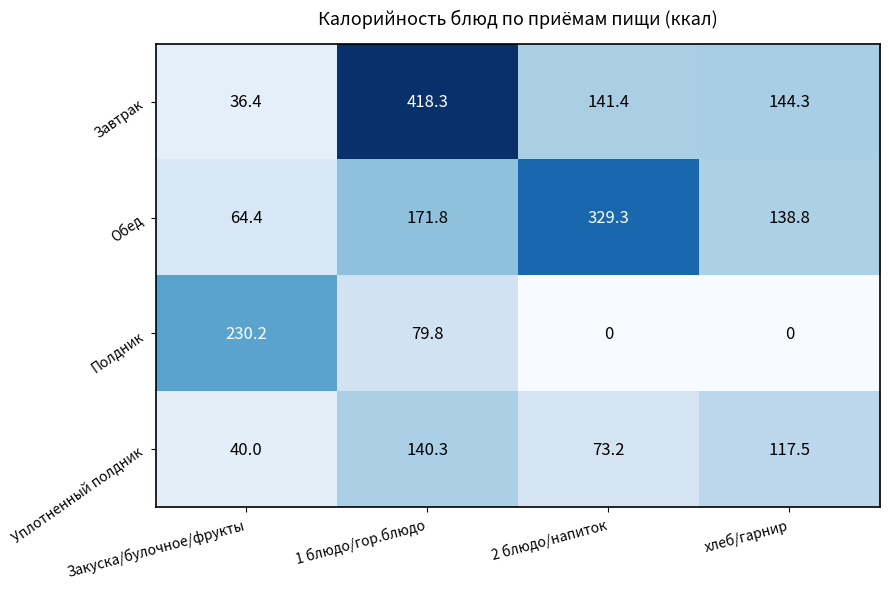

The value of Полдник at хлеб/гарнир is -137.3. True or false?

False